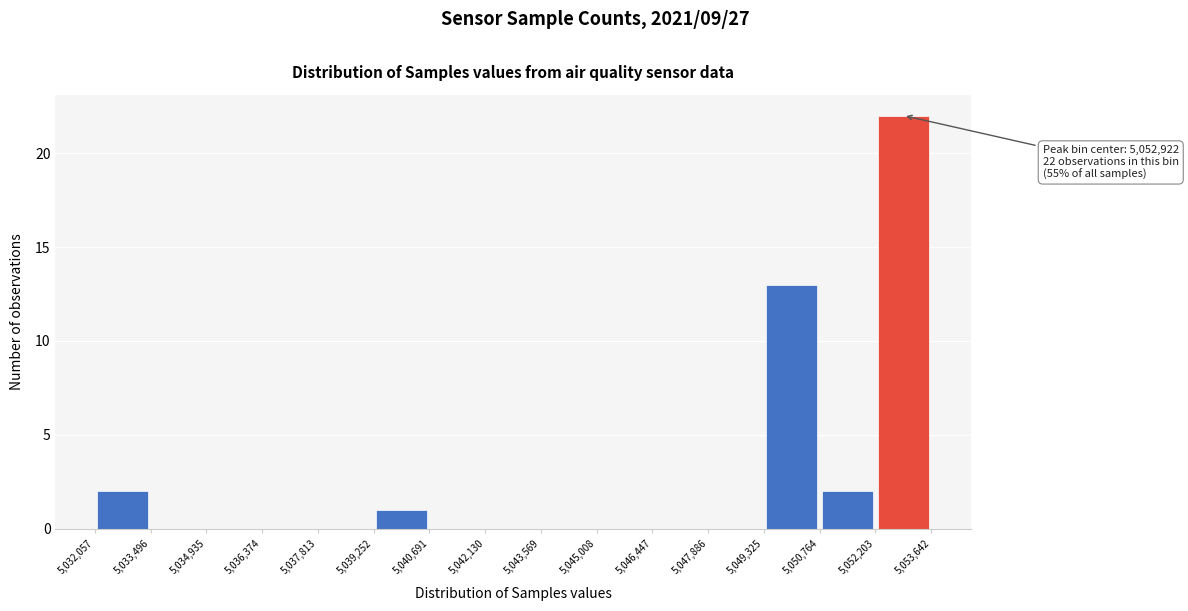

Over which range of the x-axis is the bar tallest?

5,052,203 to 5,053,642